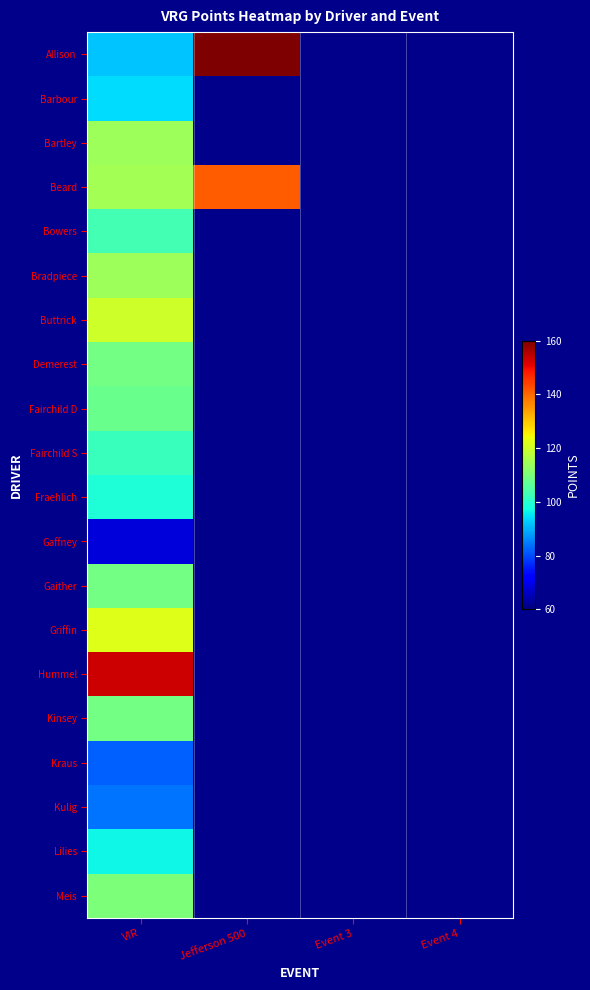

How many series are shown in this chart?

20